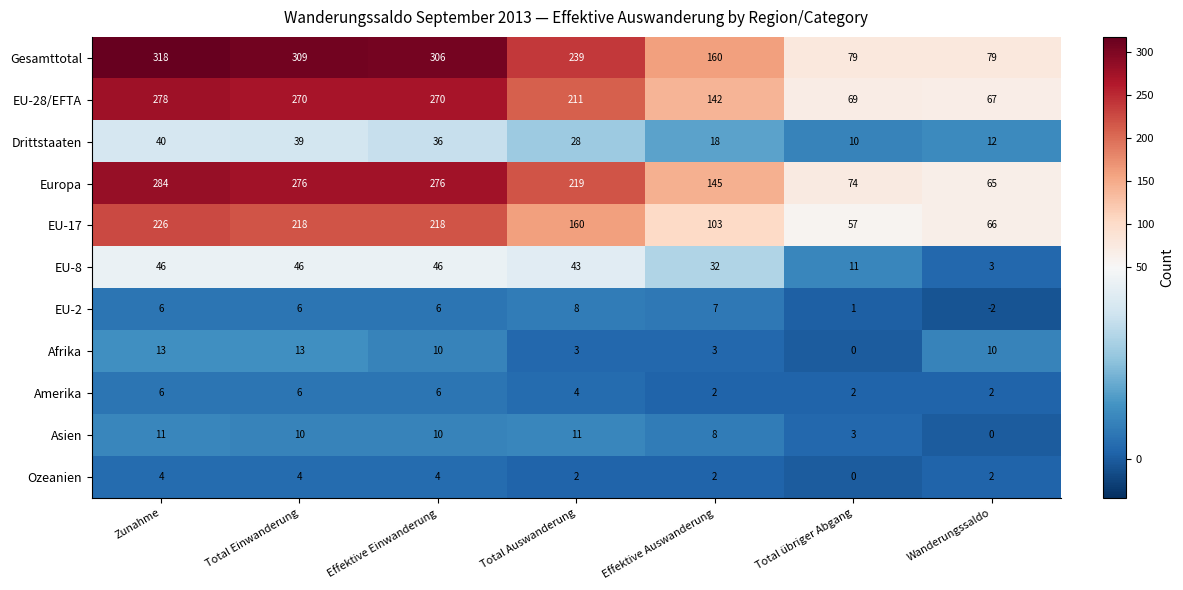

List the series in order of their peak value, highest first.

Gesamttotal, Europa, EU-28/EFTA, EU-17, EU-8, Drittstaaten, Afrika, Asien, EU-2, Amerika, Ozeanien